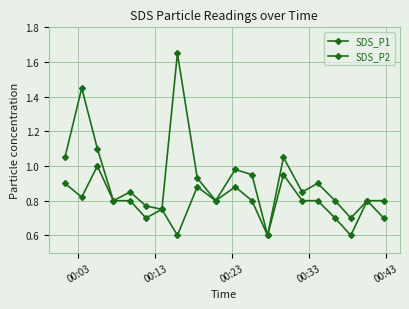

Rank the series by their average value, from highest to lowest.

SDS_P1, SDS_P2